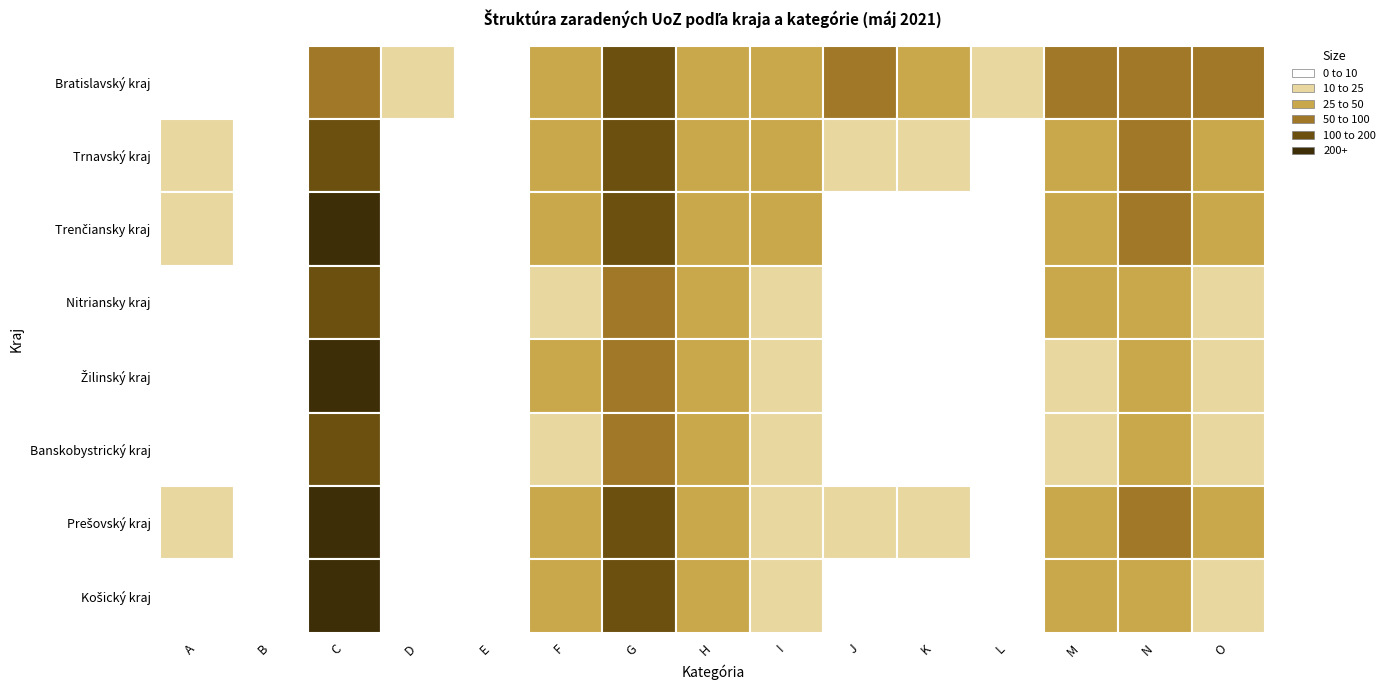

What is the difference between the maximum and minimum values in the Prešovský kraj series?

490